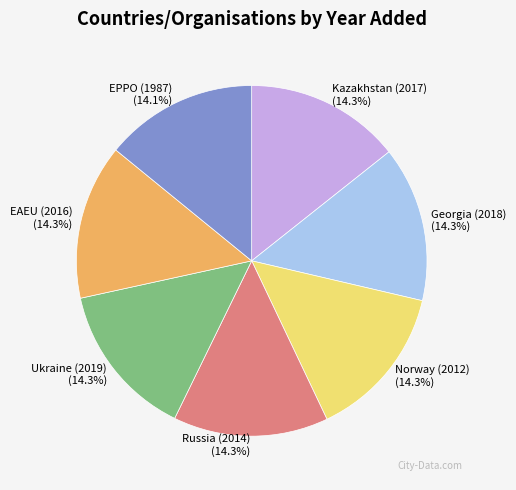

Count the number of slices in the pie.

7